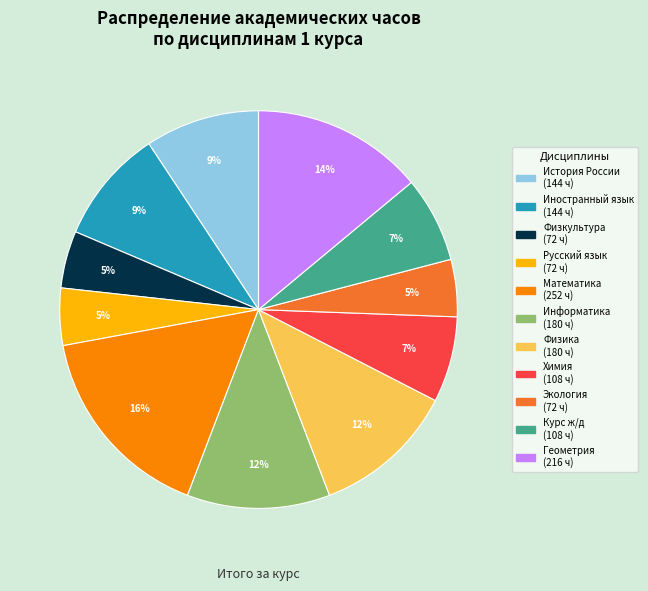

To the nearest percent, what is the average slice percentage?

9%